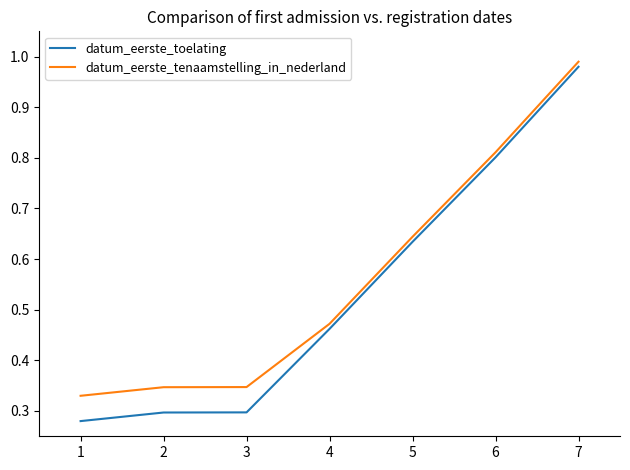

How many lines are shown in the chart?

2